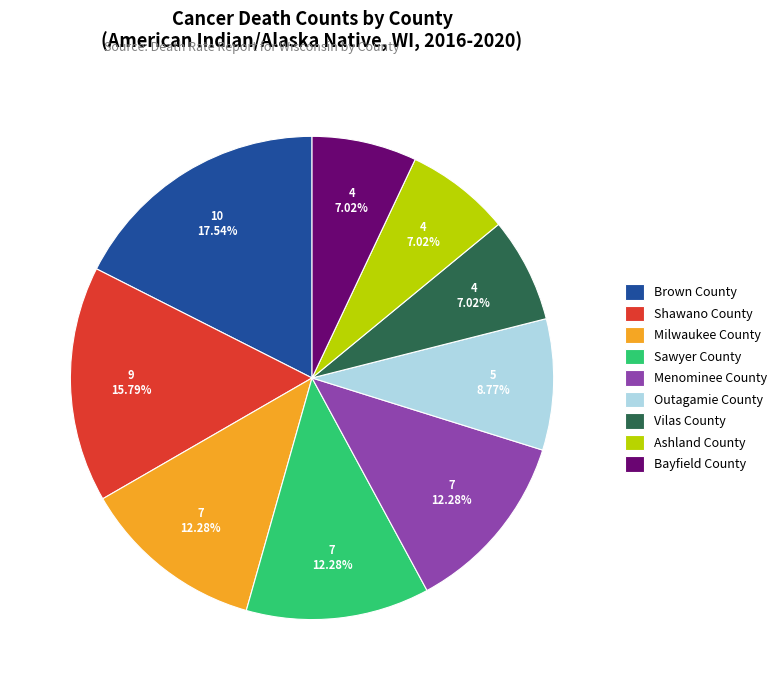

Do Sawyer County and Ashland County together represent more than half of the pie?

No